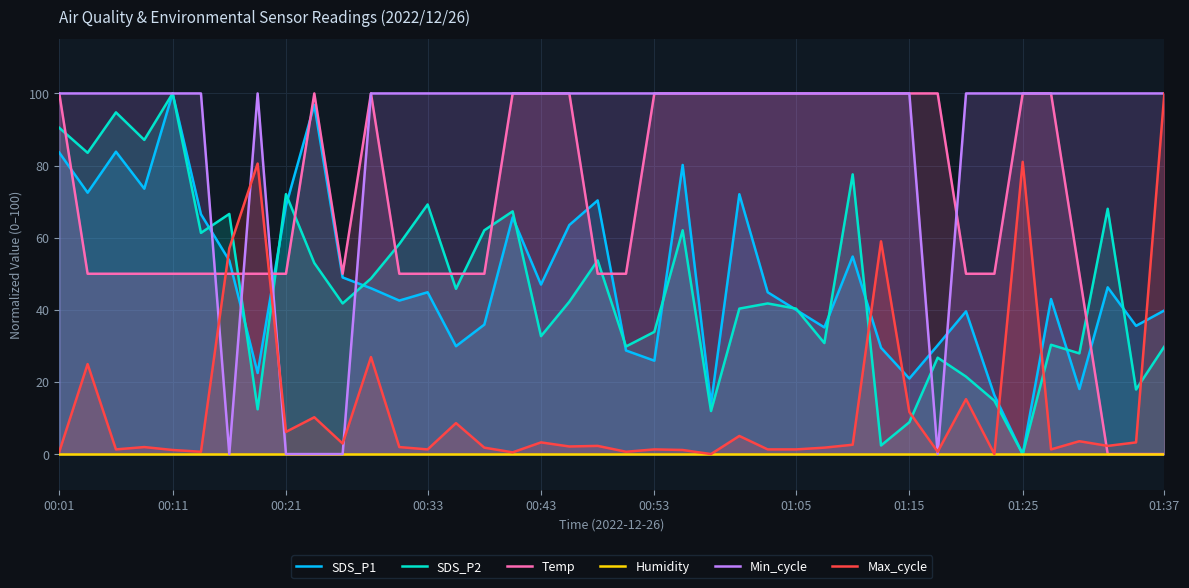

Which series ends up on top after the final intersection of Max_cycle and SDS_P2?

Max_cycle